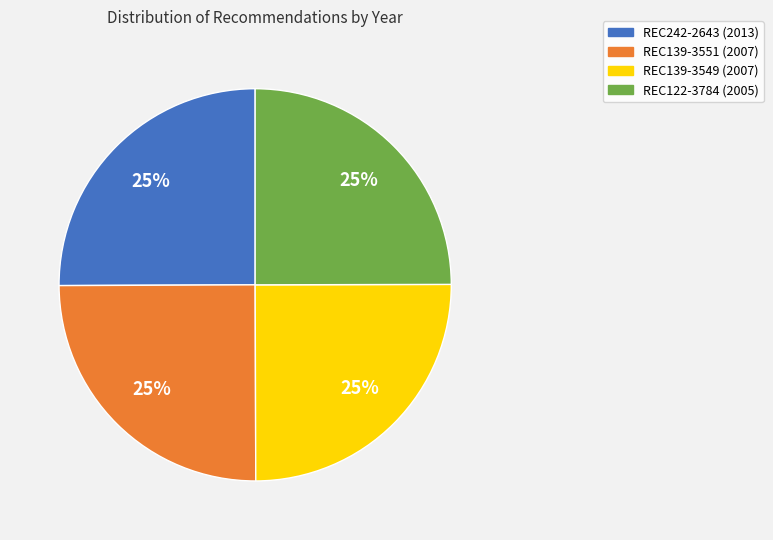

Does any single category account for the majority?

No